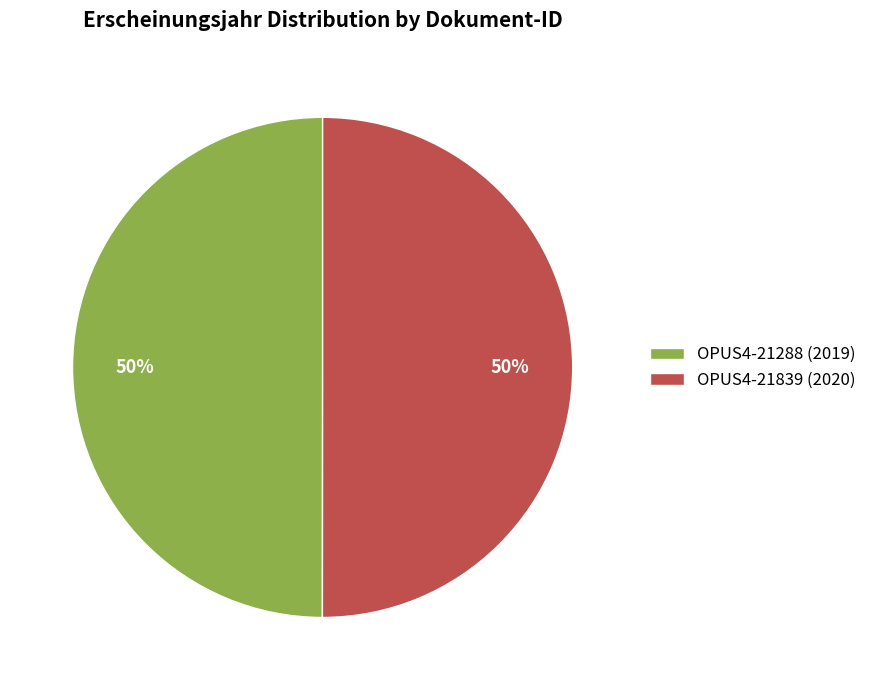

How many slices are in this pie chart?

2